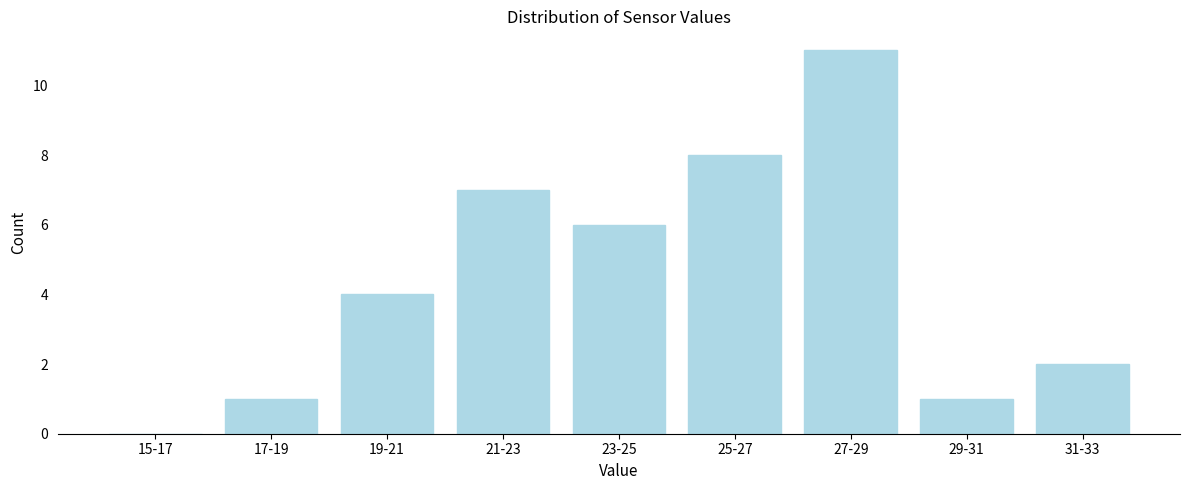

Reading right to left, transcribe all the data shown in this chart.

31-33=2	29-31=1	27-29=11	25-27=8	23-25=6	21-23=7	19-21=4	17-19=1	15-17=0